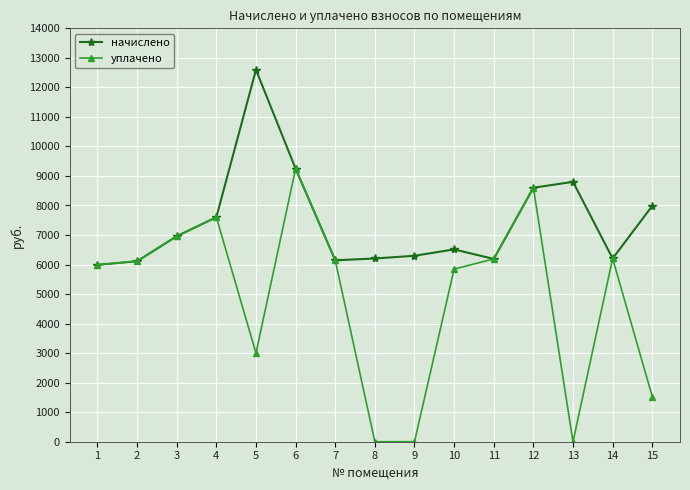

At which label is уплачено closest to 4623?

10